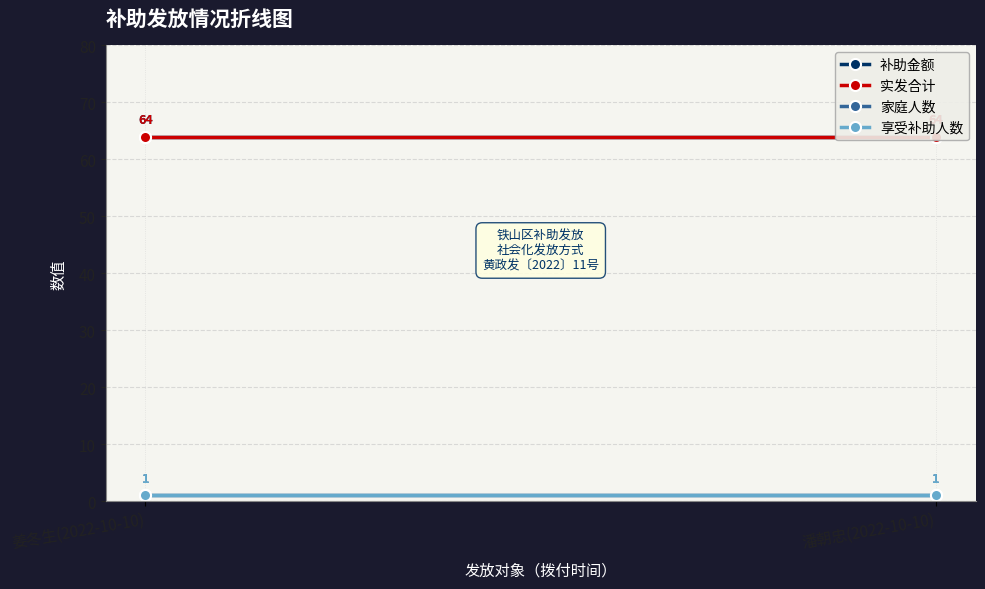

What is the average value of the 家庭人数 series?

1